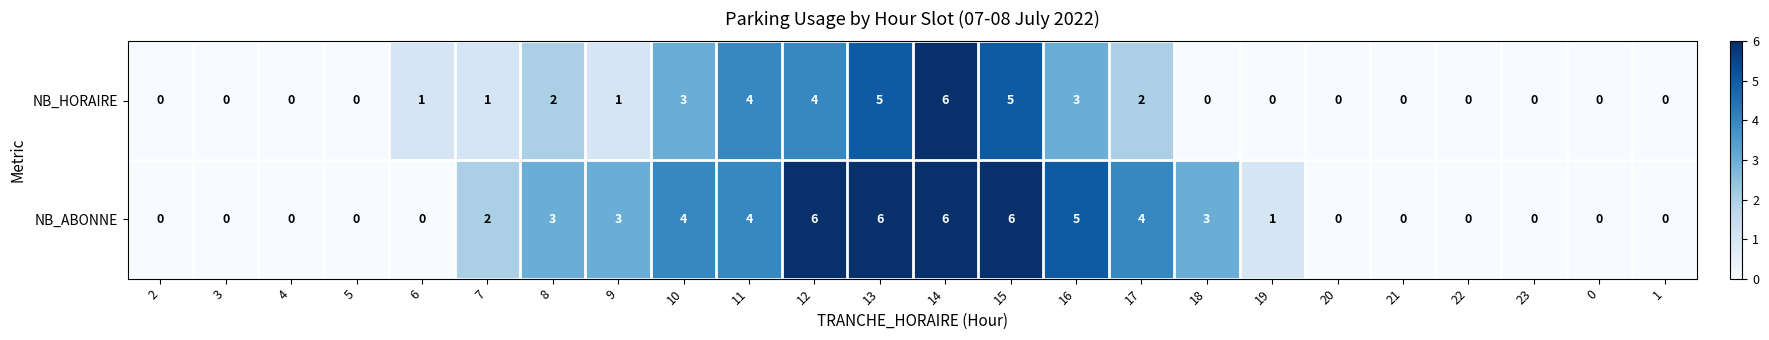

Read the NB_ABONNE value at 13.

6